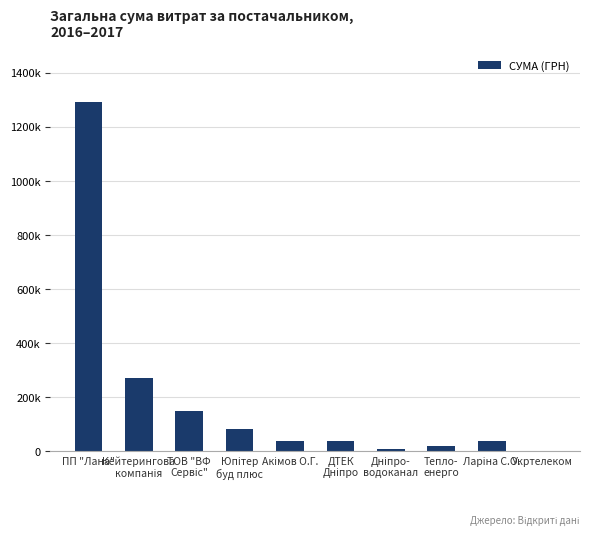

List the labels in order of value, largest first.

ПП "Лана", Кейтерингова
компанія, ТОВ "ВФ
Сервіс", Юпітер
буд плюс, ДТЕК
Дніпро, Ларіна С.О., Акімов О.Г., Тепло-
енерго, Дніпро-
водоканал, Укртелеком